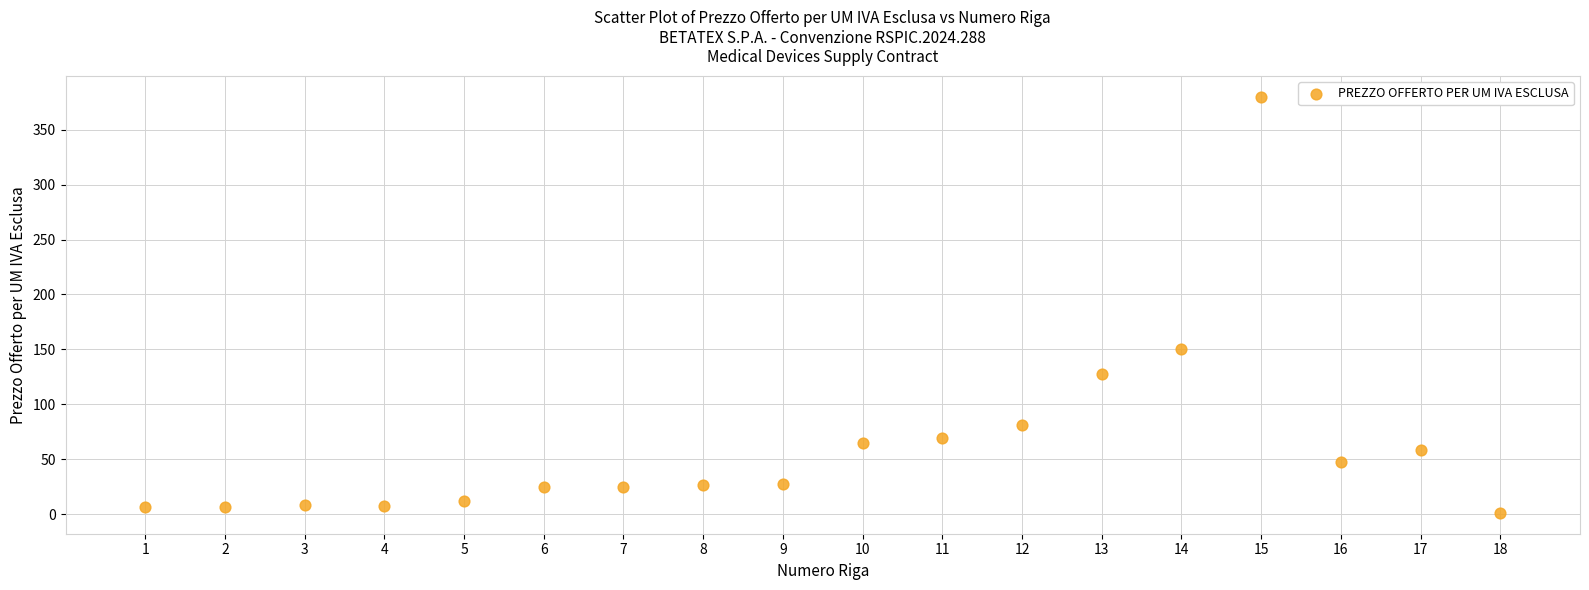

What Y value in the scatter plot is closest to 190?

150.0